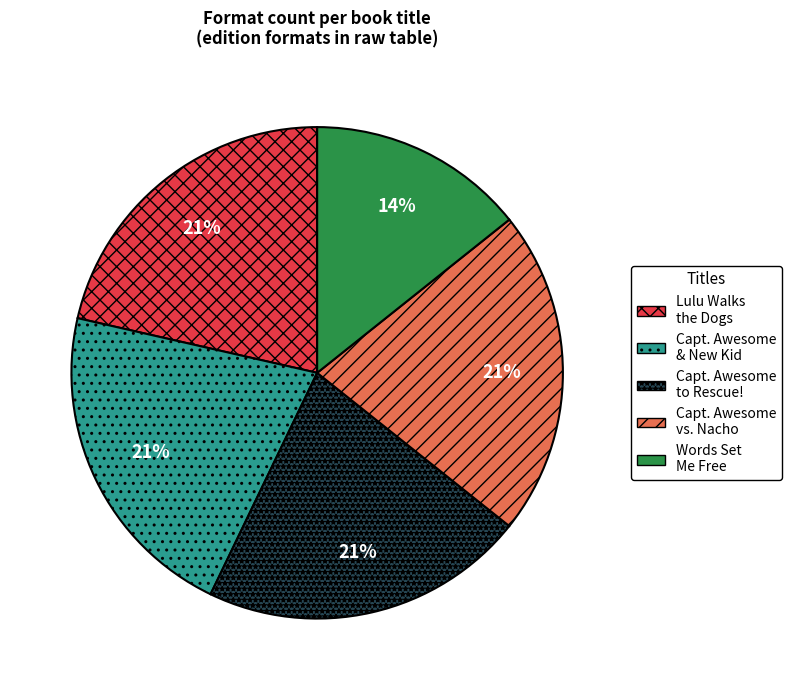

Is Lulu Walks the Dogs the majority of the pie?

No